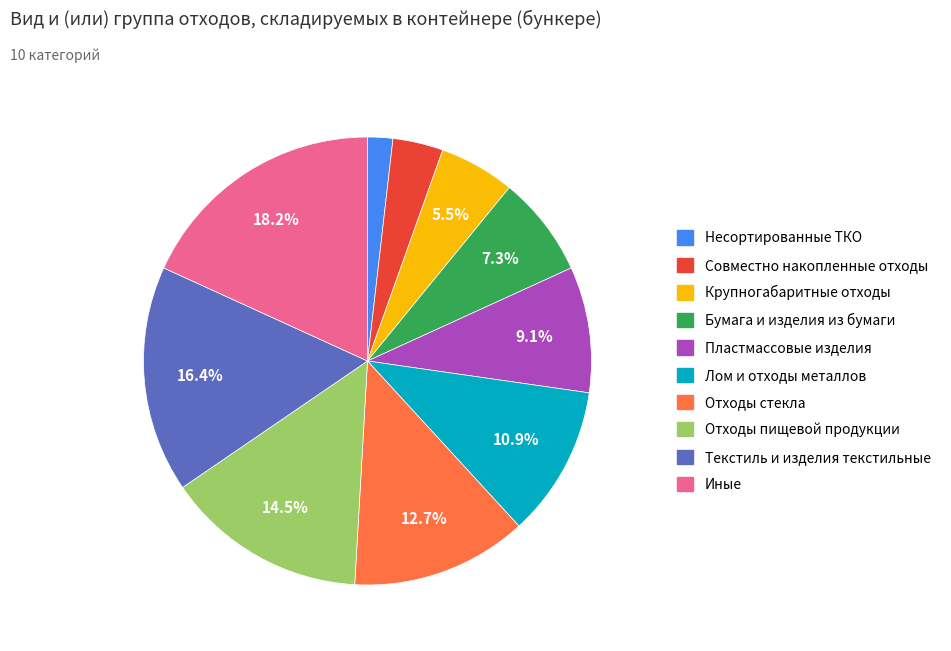

Is it true that Бумага и изделия из бумаги is 7% of the pie?

True